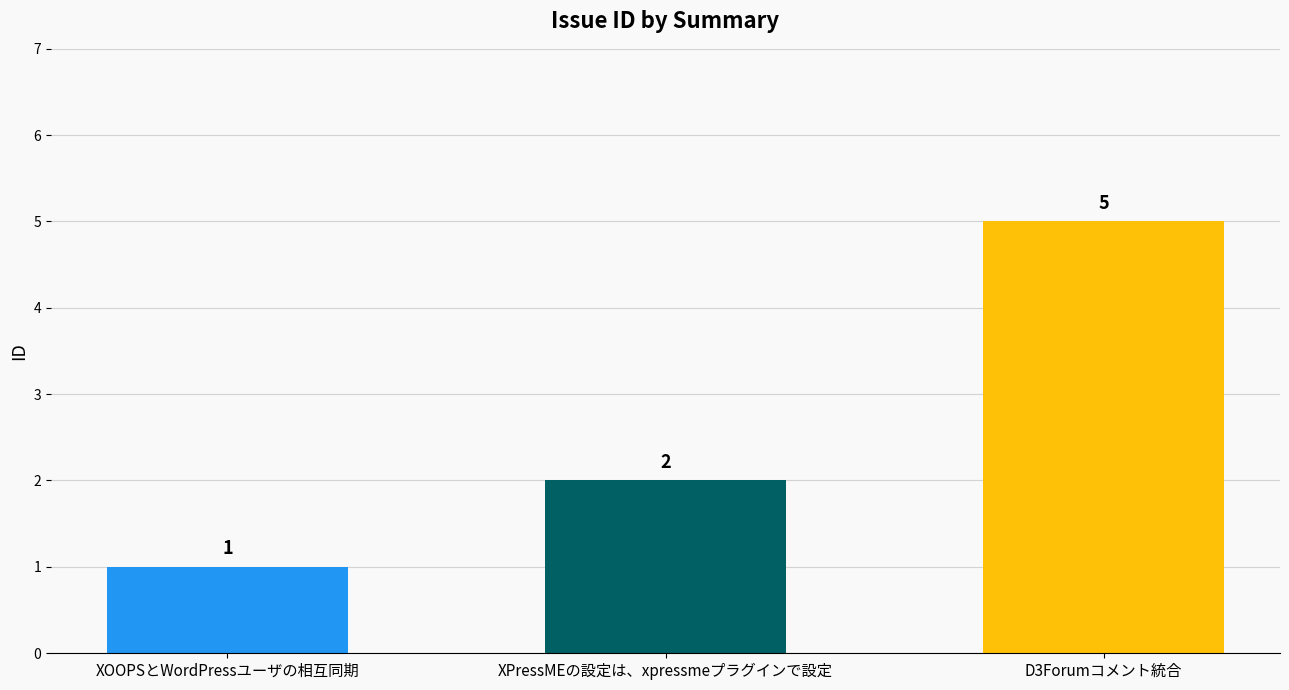

Rank the categories by value from lowest to highest.

XOOPSとWordPressユーザの相互同期, XPressMEの設定は、xpressmeプラグインで設定, D3Forumコメント統合